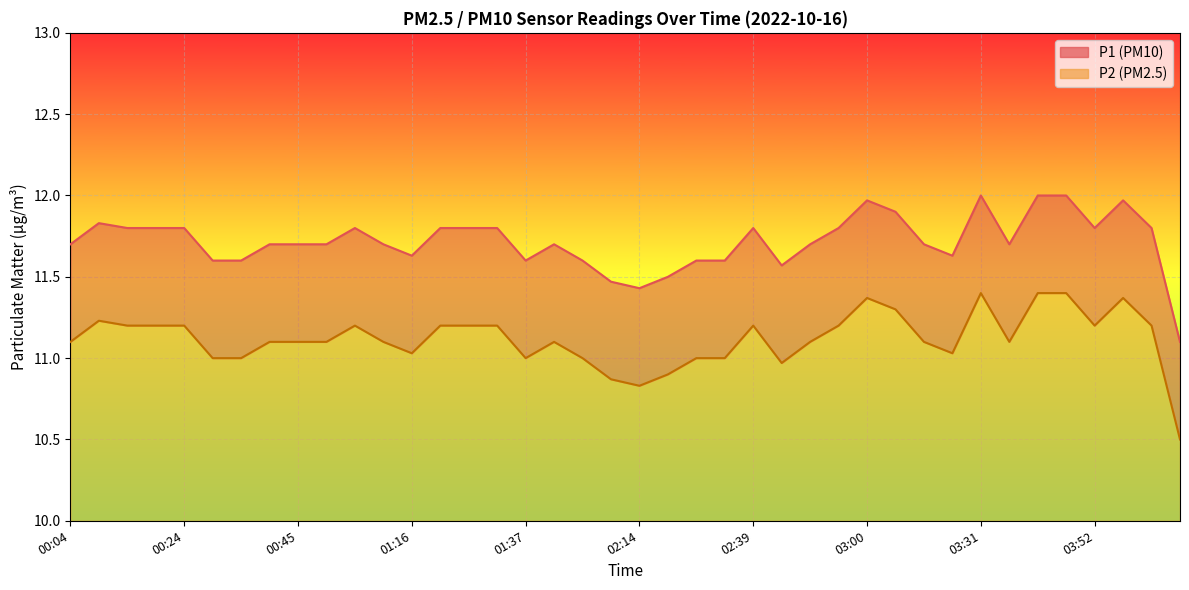

How many lines are shown in the chart?

2